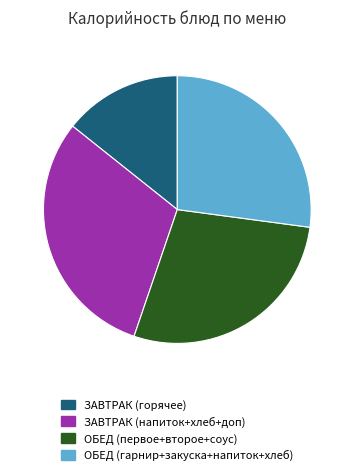

What is the ratio of the value at ЗАВТРАК (горячее) to the value at ОБЕД (гарнир+закуска+напиток+хлеб)?

0.5